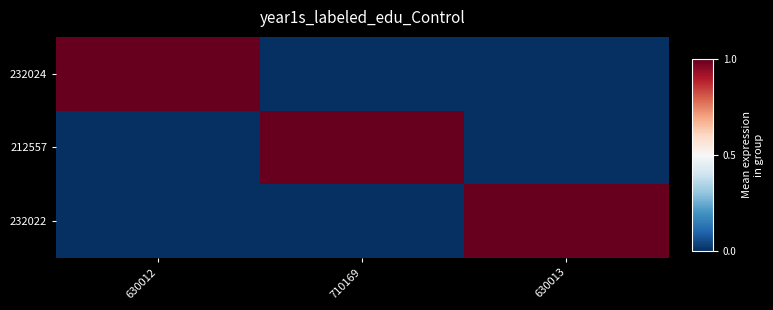

What is the difference between the highest and lowest values at 630012?

1.0